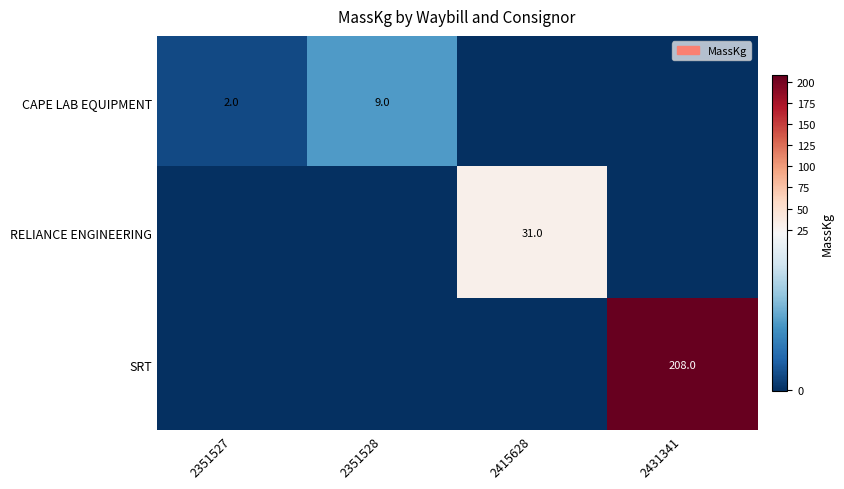

At which label does SRT reach its minimum?

2351527